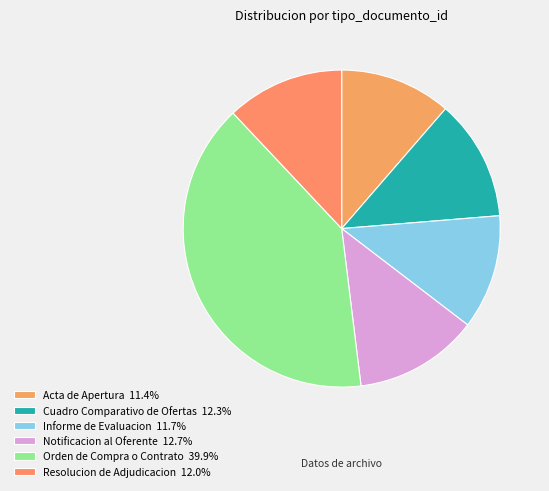

Count the number of slices in the pie.

6